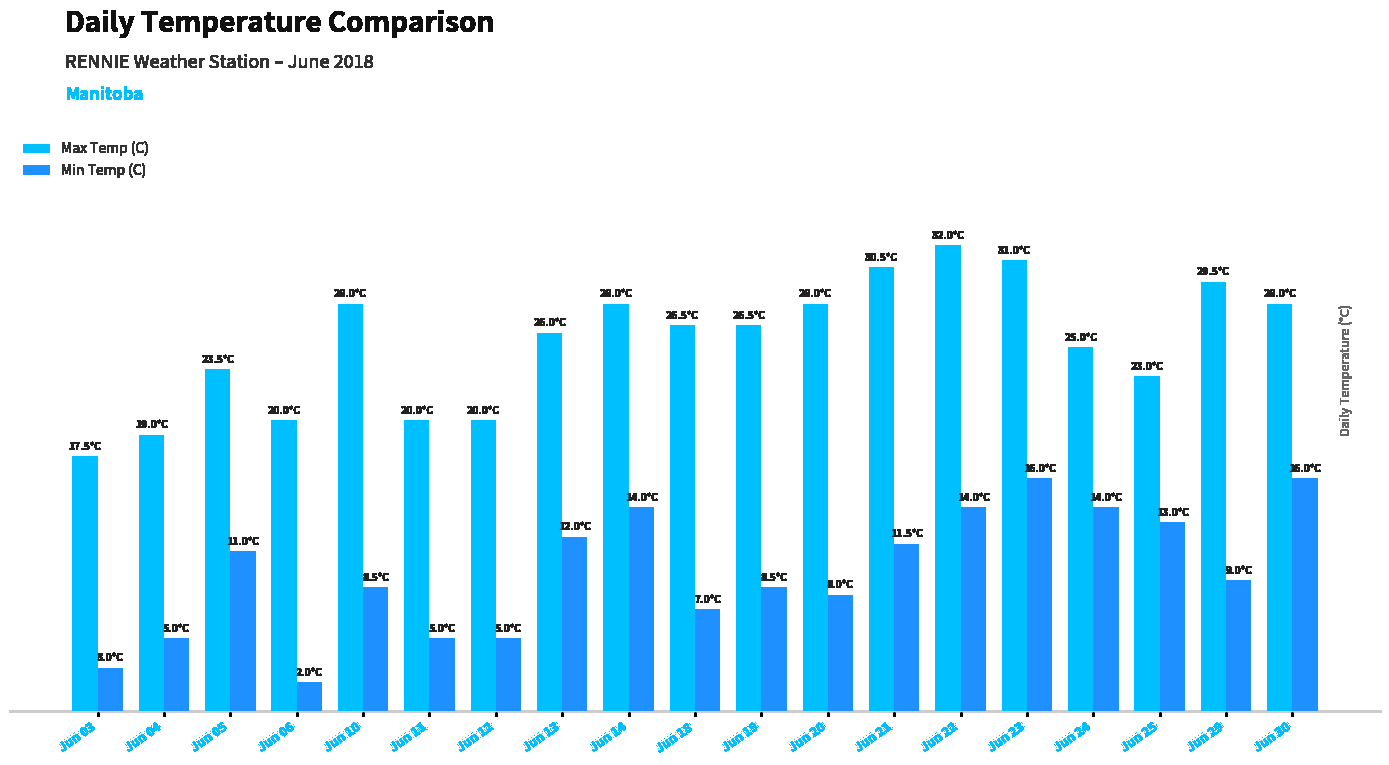

What is the minimum value for Max Temp (C)?

17.5